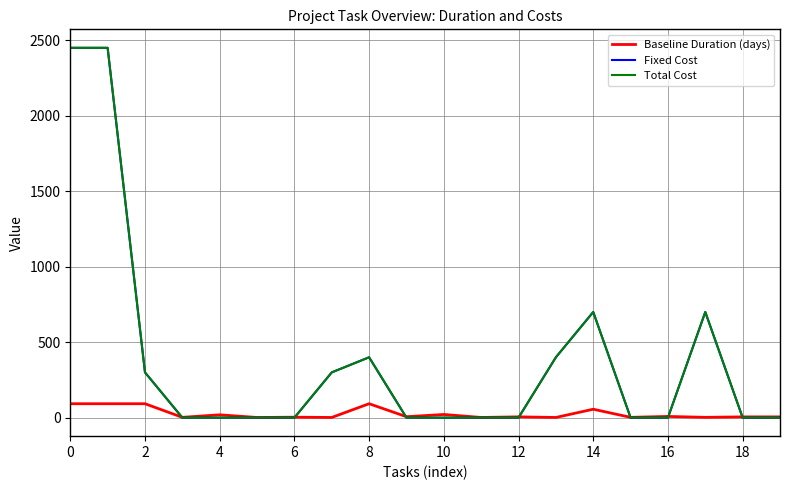

Does the chart have visible grid lines?

Yes